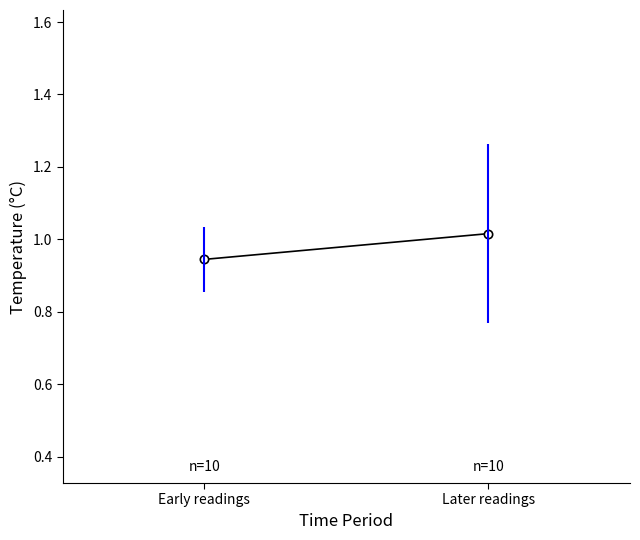

How many values exceed 1?

1